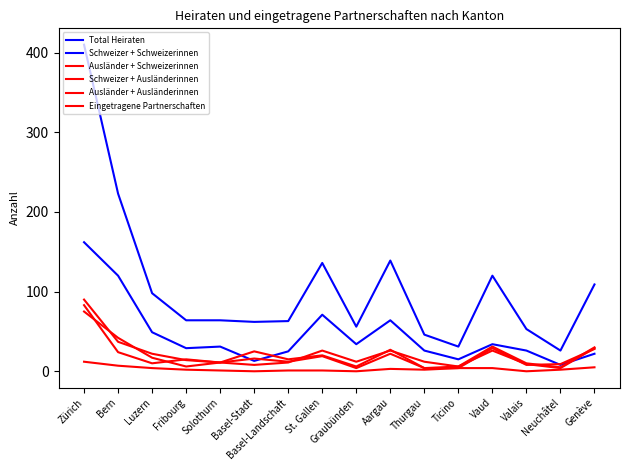

List the labels in order of Eingetragene Partnerschaften value, largest first.

Zürich, Bern, Genève, Luzern, Ticino, Vaud, Aargau, Fribourg, Thurgau, Neuchâtel, Solothurn, Basel-Landschaft, St. Gallen, Basel-Stadt, Graubünden, Valais